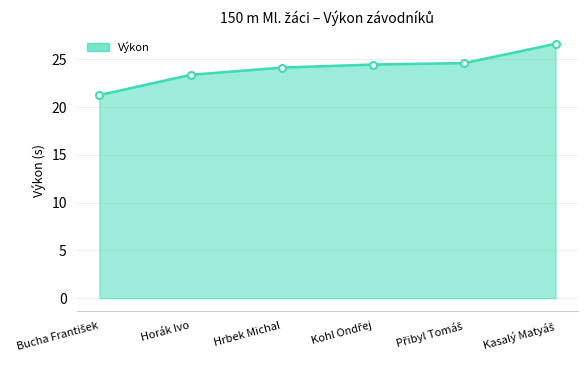

Does the chart have visible grid lines?

Yes